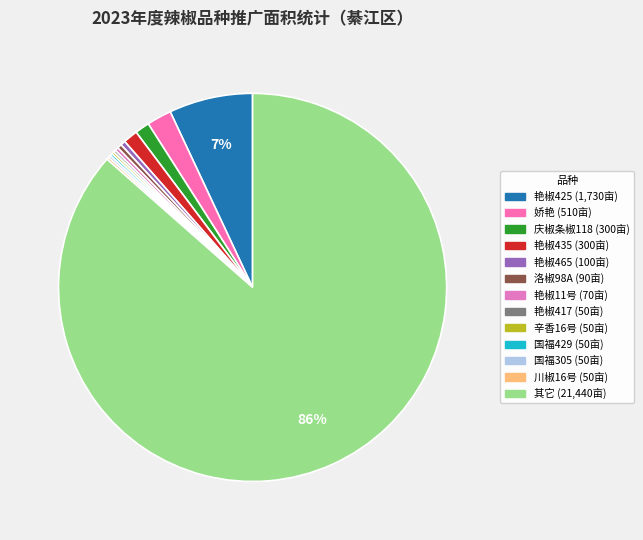

Which category has the smallest portion of the pie?

艳椒417